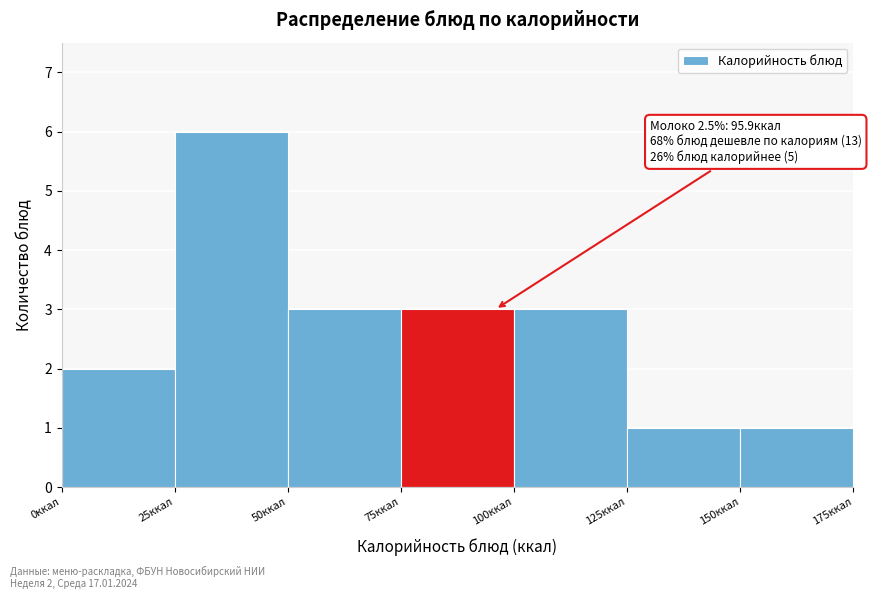

Which range on the x-axis has the tallest bar?

25 to 50